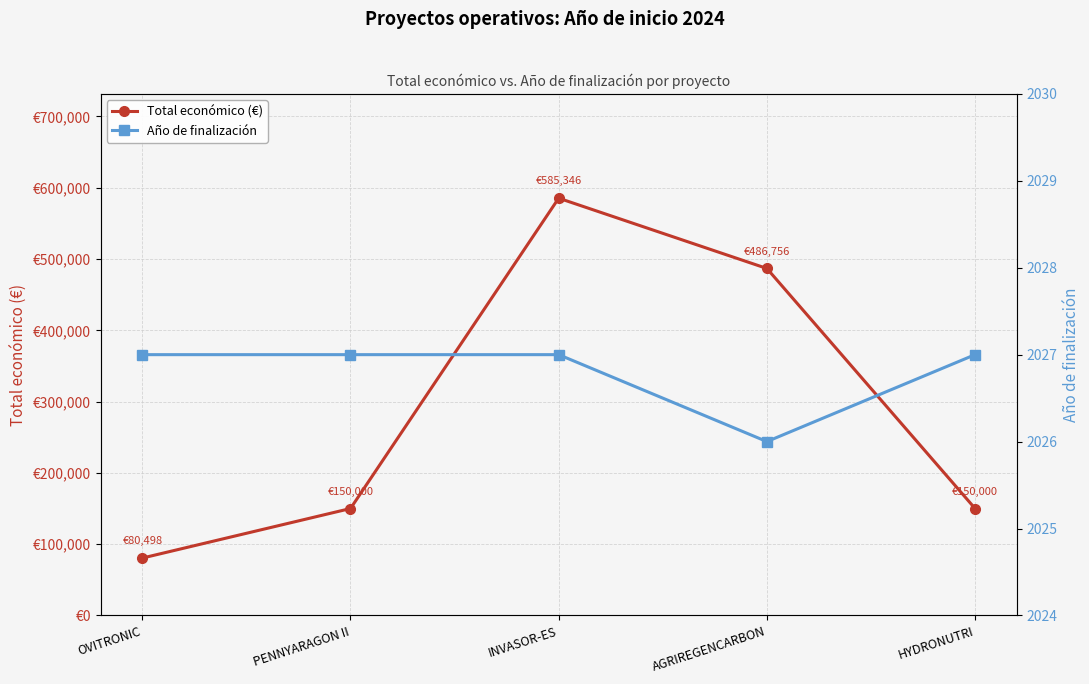

Which series has the largest total across all categories?

Total económico (€)